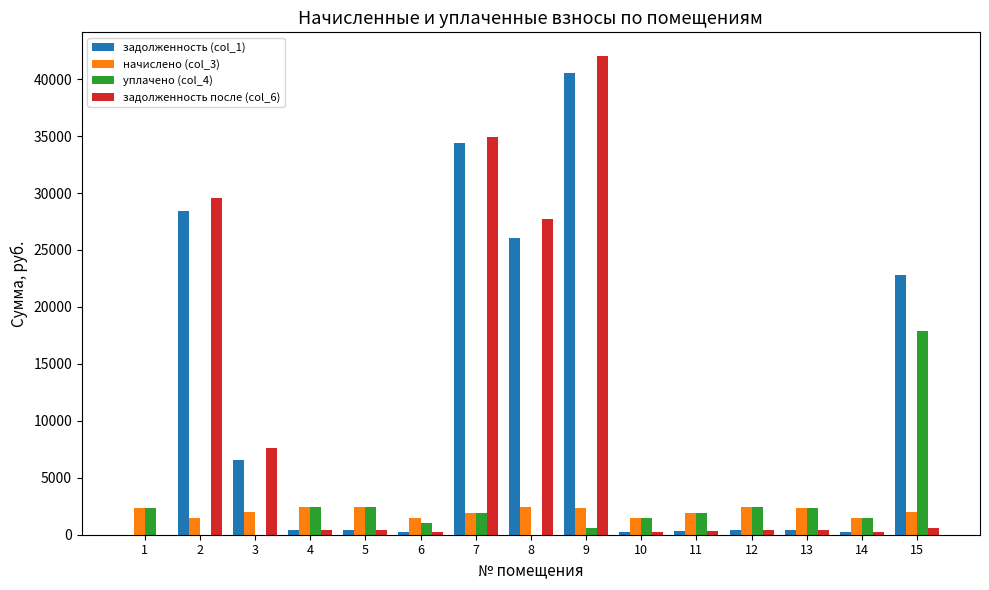

What is the total value across all series at 4?

5651.2